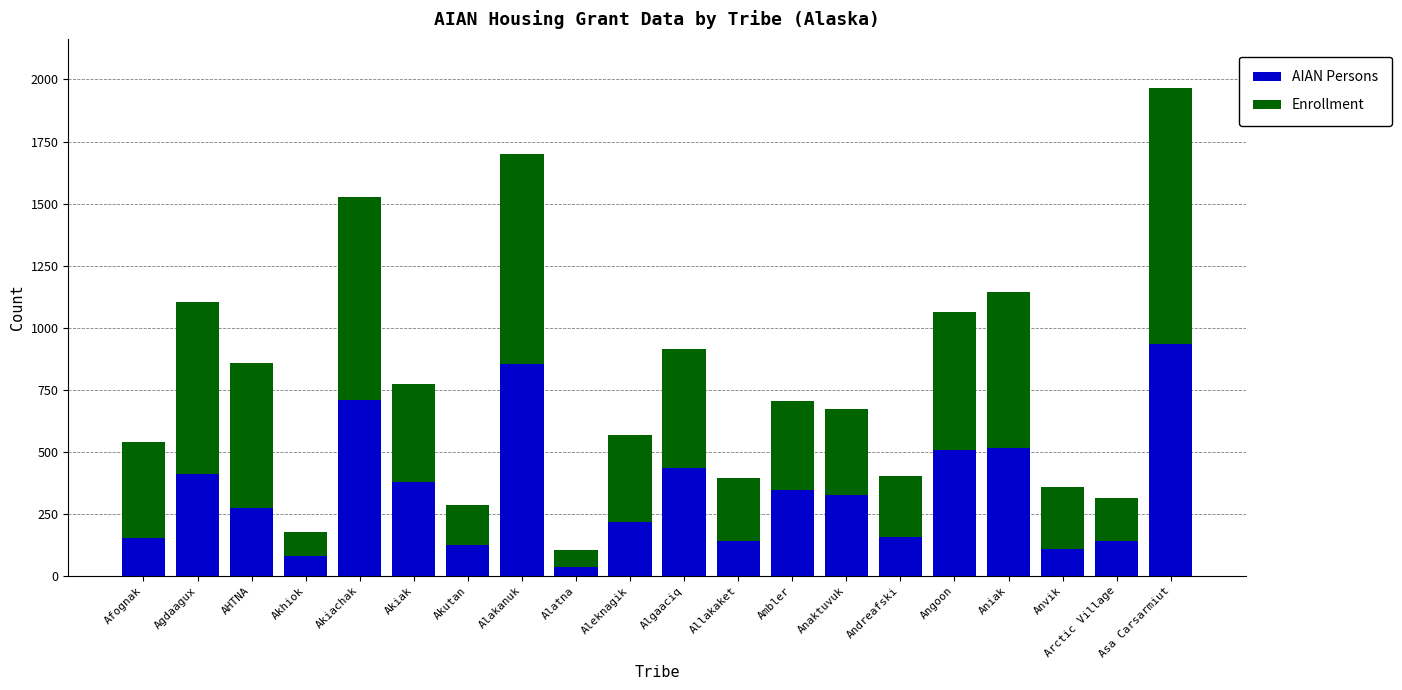

At which category is the sum across all series the highest?

Asa Carsarmiut